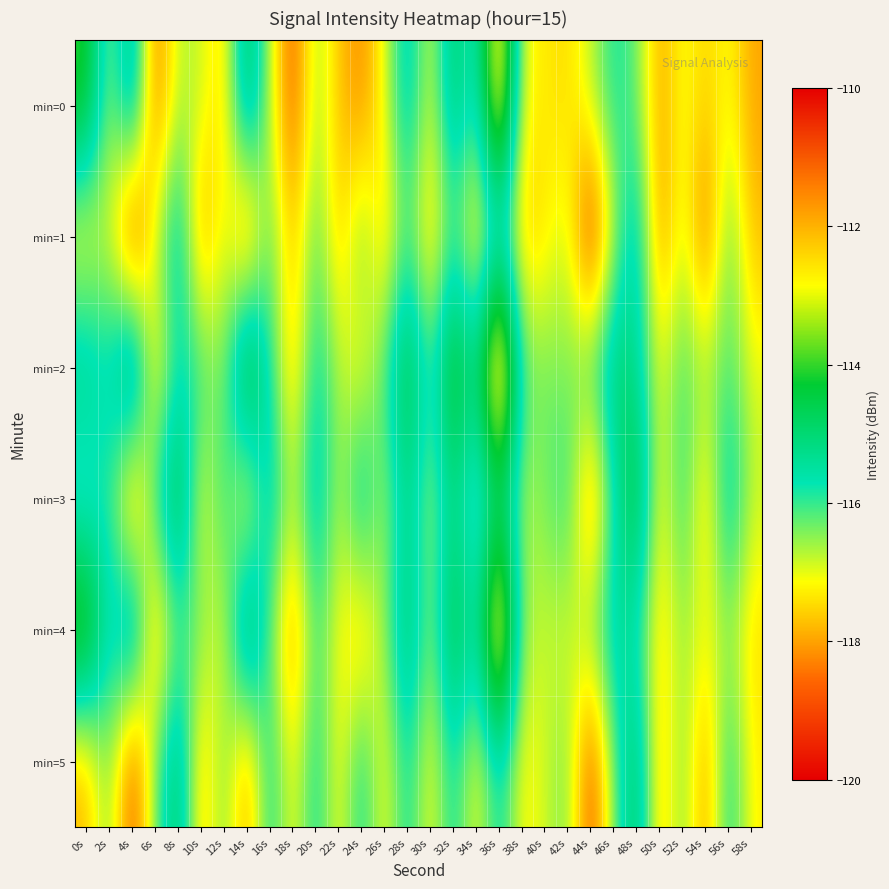

At which category is the sum across all series the highest?

36s